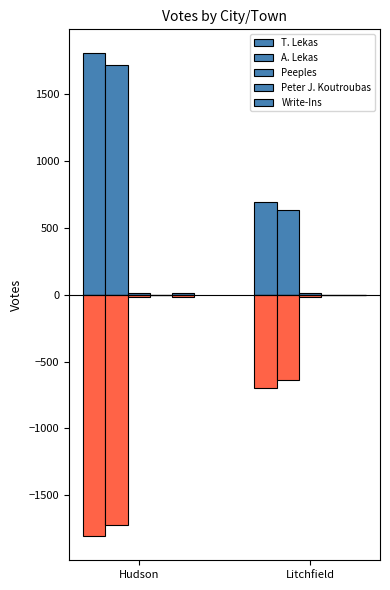

Which series has the largest range (max minus min)?

T. Lekas